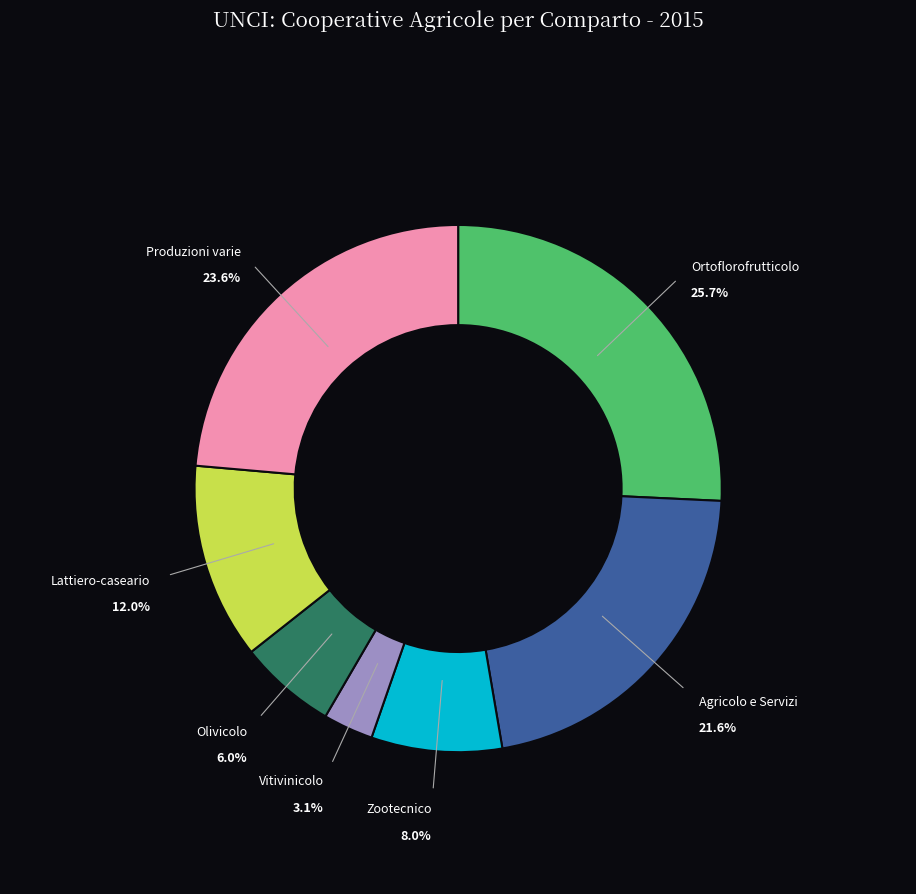

Is there any slice that represents more than half of the pie?

No